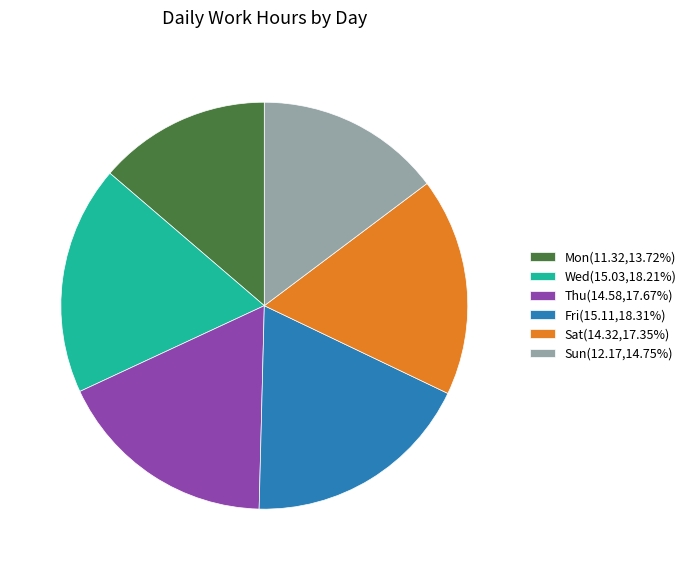

How many slices are in this pie chart?

6